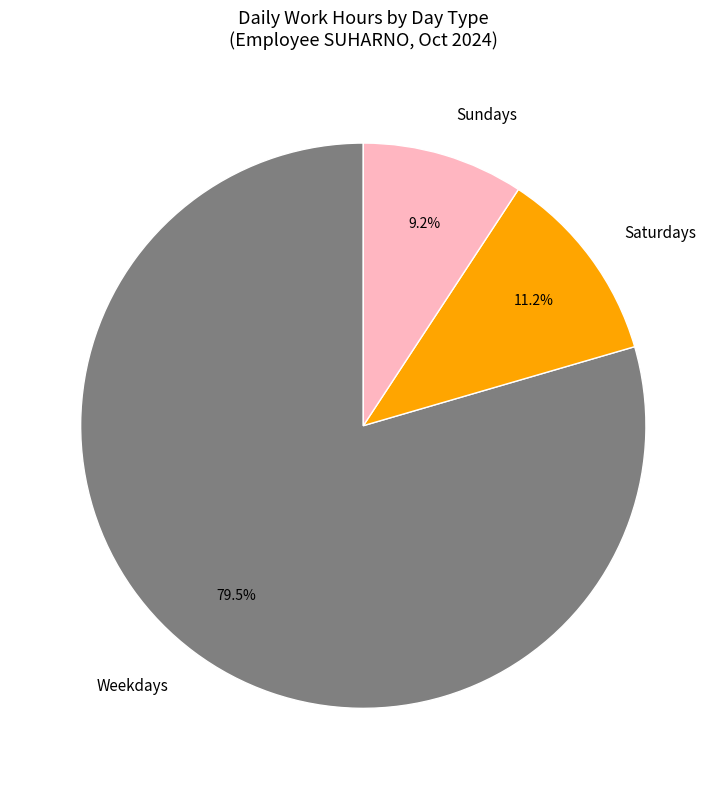

Which category has the biggest portion of the pie?

Weekdays